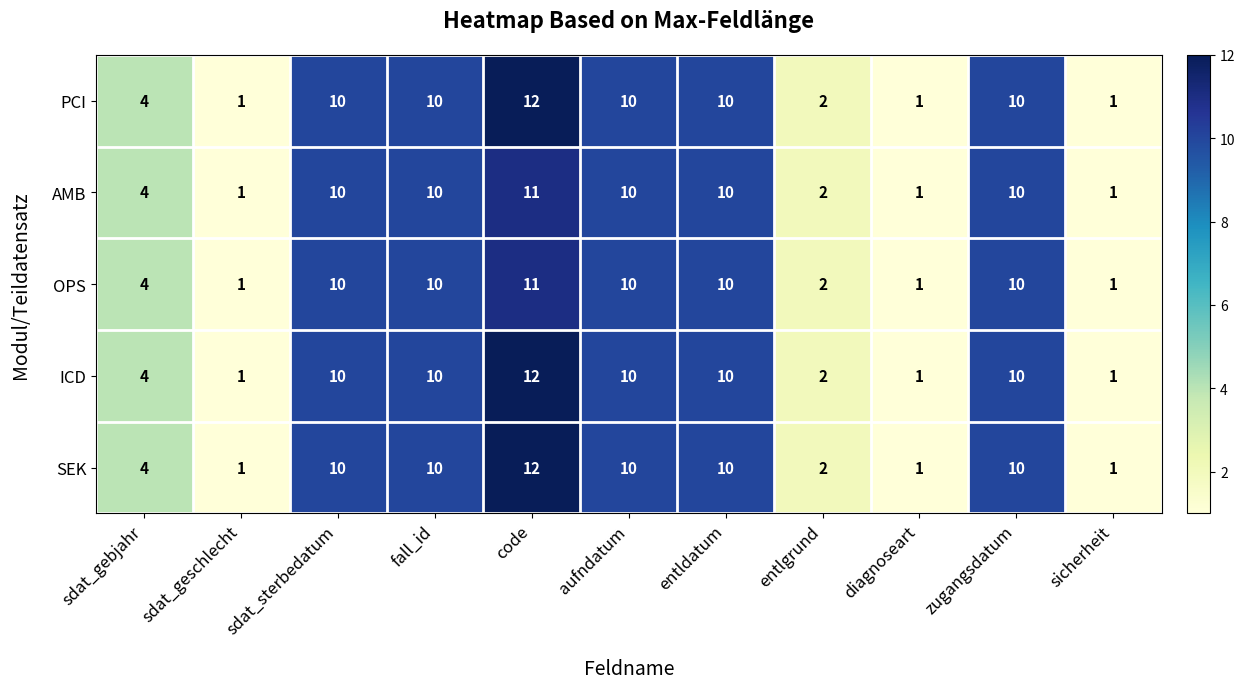

Is the value of AMB at diagnoseart greater than the value of OPS at zugangsdatum?

No